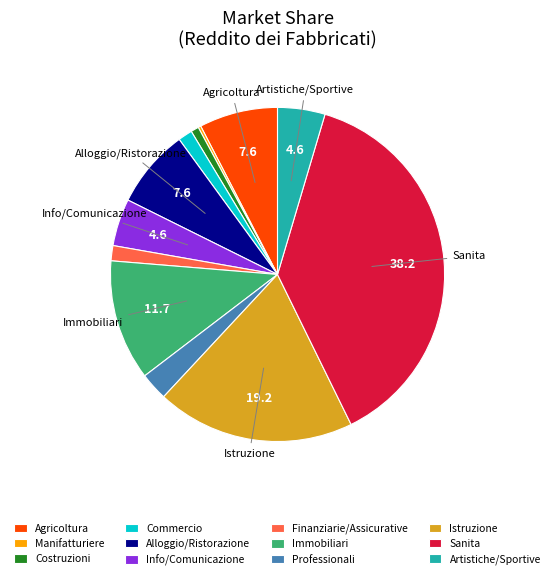

Approximately how many times larger is the value at Artistiche/Sportive compared to Immobiliari?

0.4